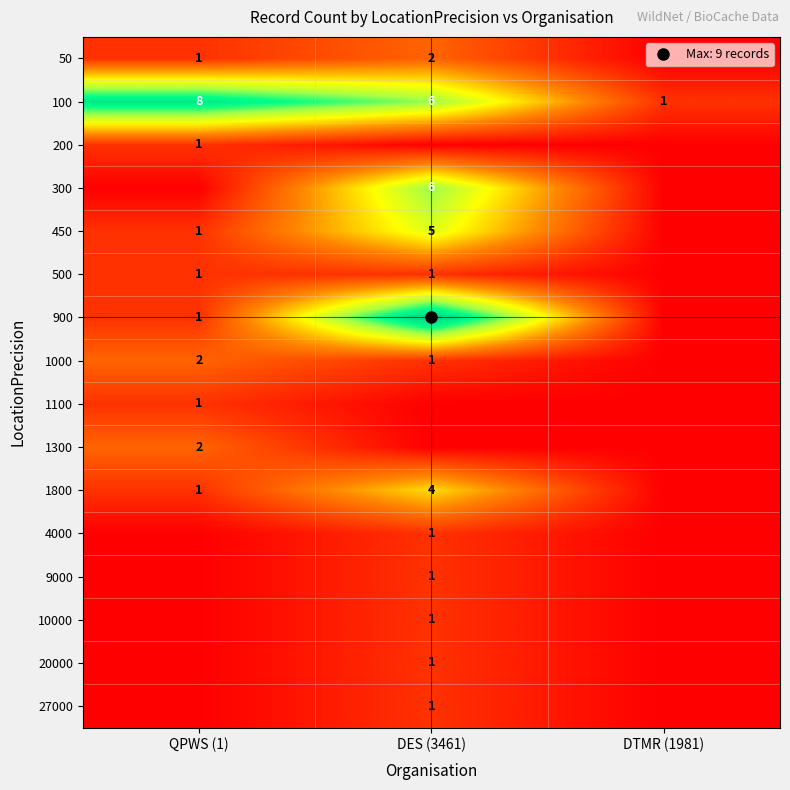

Rank the categories by 50 value from highest to lowest.

DES (3461), QPWS (1), DTMR (1981)